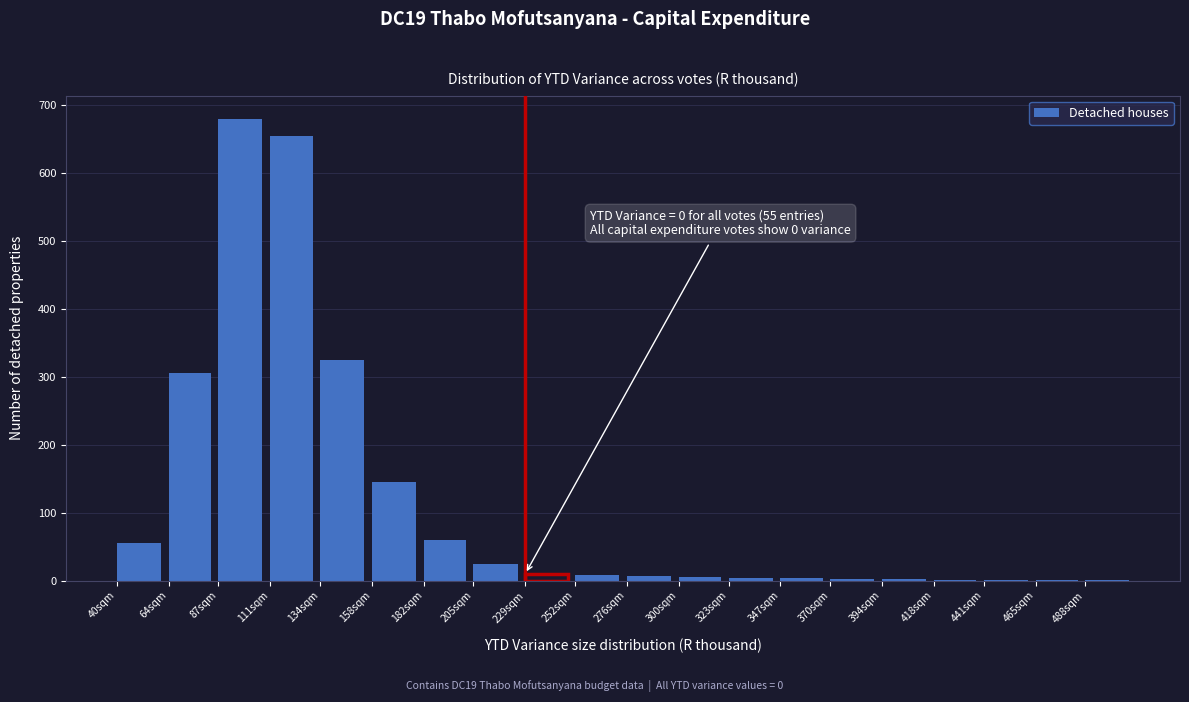

True or false: the data shows 1 at 441sqm.

True